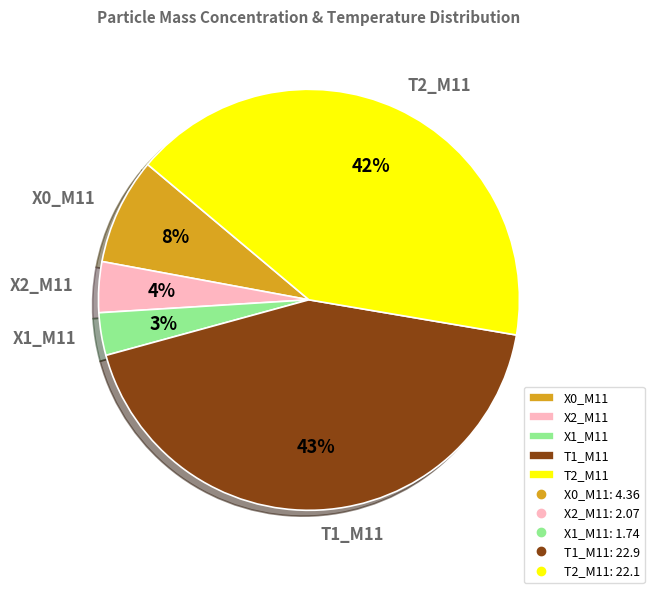

Is it true that T2_M11 is 42% of the pie?

True